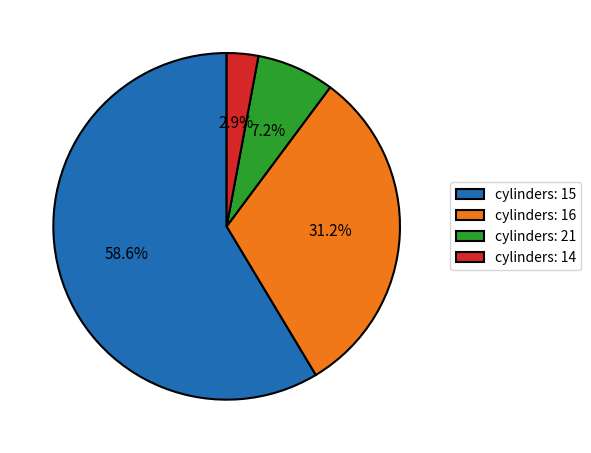

Count the number of slices in the pie.

4